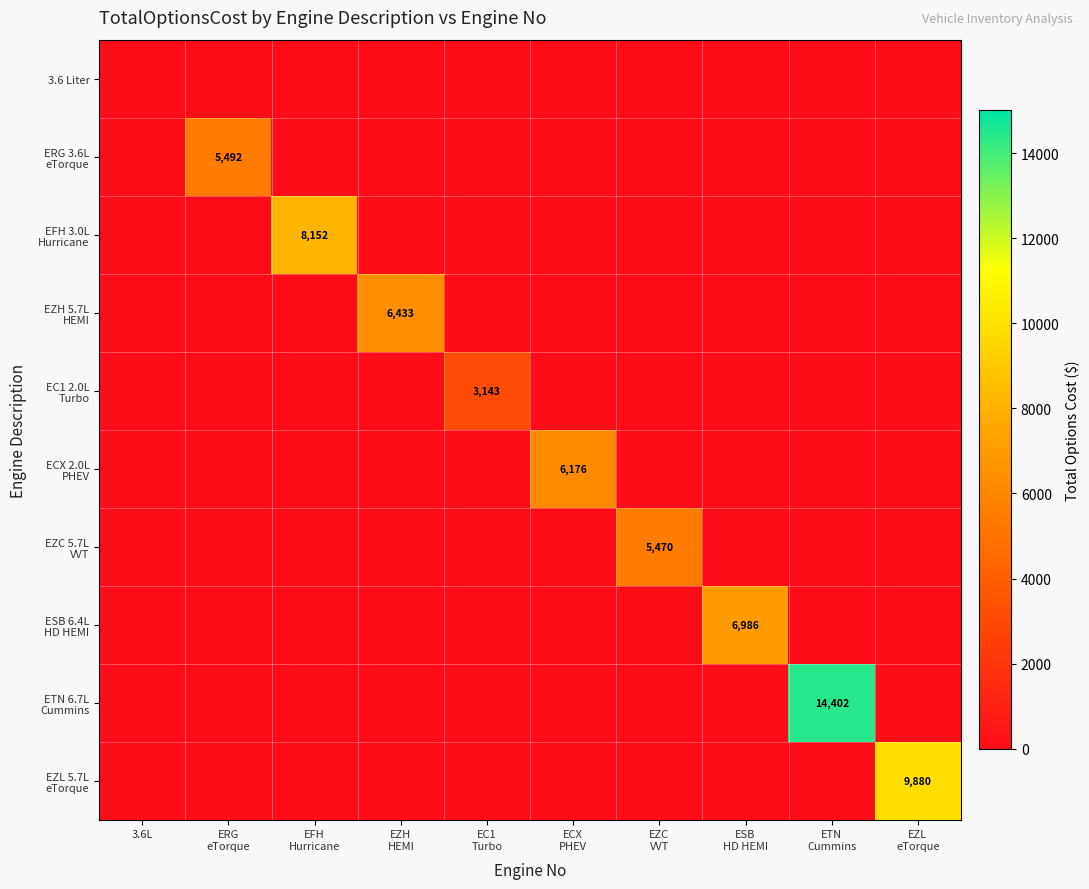

Is the value of EZL 5.7L eTorque at ECX PHEV greater than the value of 3.6 Liter at EC1 Turbo?

No